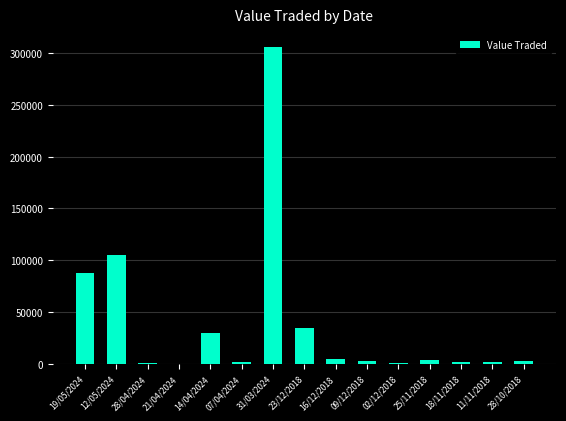

Is it true that the value at 31/03/2024 is 305607?

True